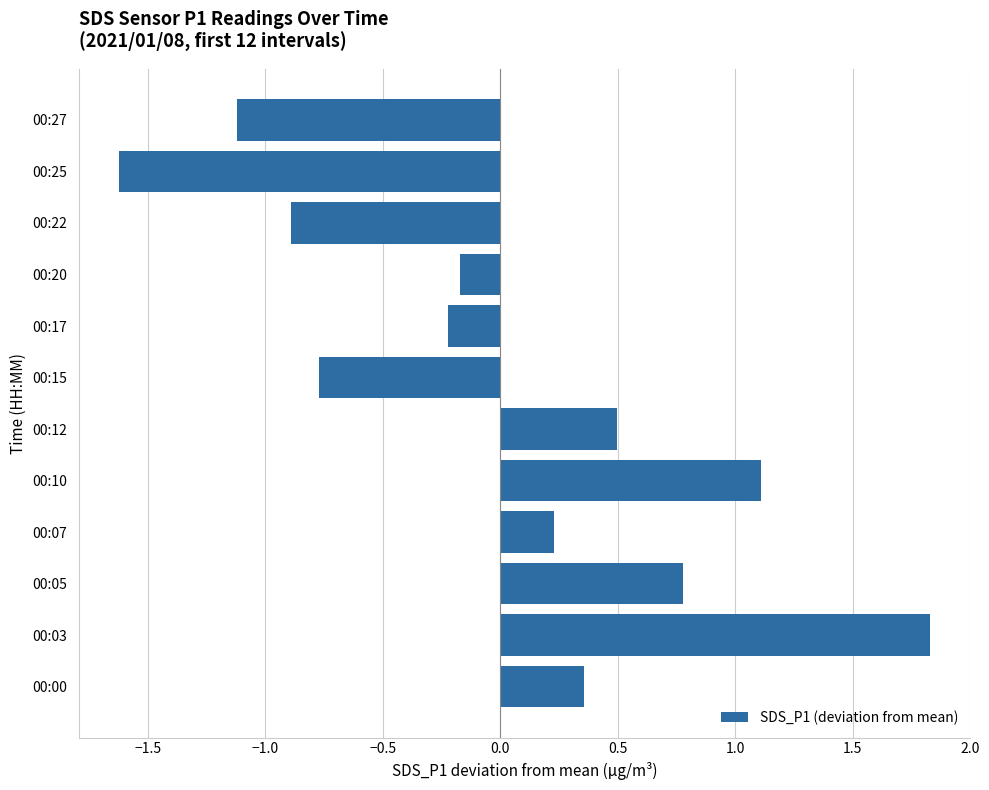

The chart shows a value of -0.8 at 00:15. True or false?

True